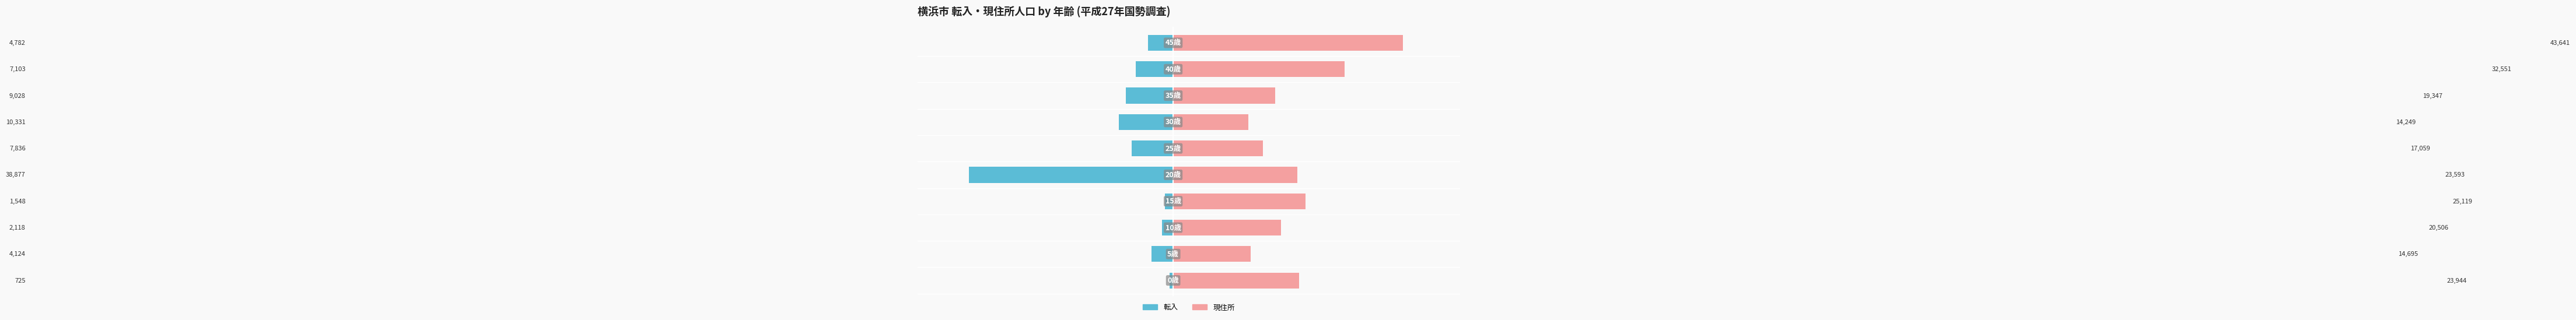

Is it true that 転入 equals -5.2 at 8?

False